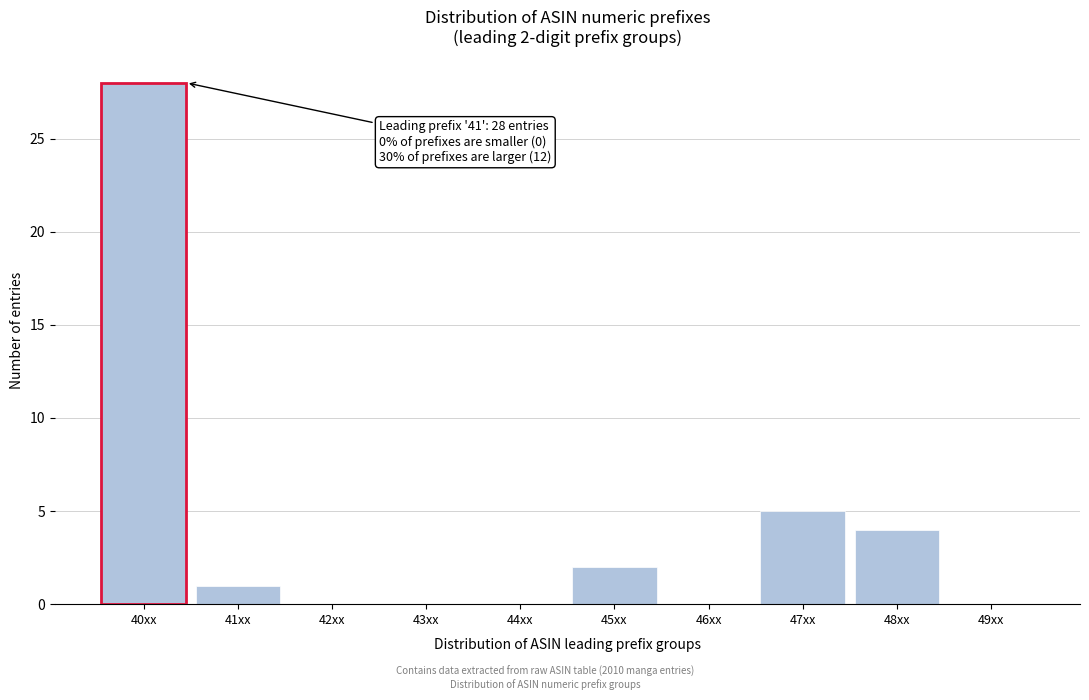

Reading right to left, transcribe all the data shown in this chart.

49xx=0	48xx=4	47xx=5	46xx=0	45xx=2	44xx=0	43xx=0	42xx=0	41xx=1	40xx=28